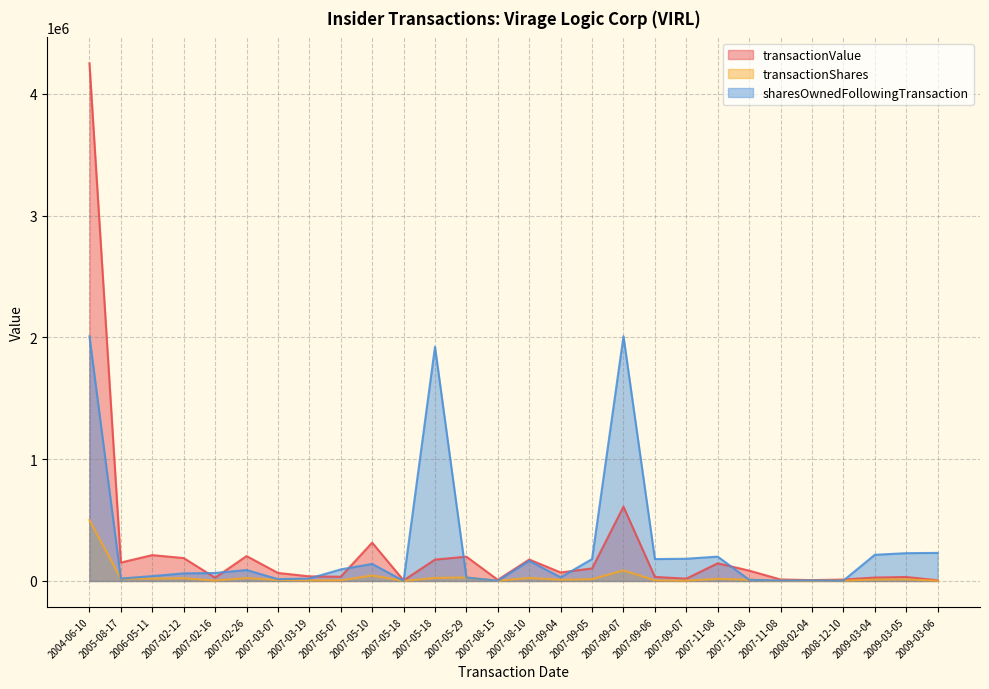

Which series changed the most between 2005-08-17 and 2007-02-26?

sharesOwnedFollowingTransaction